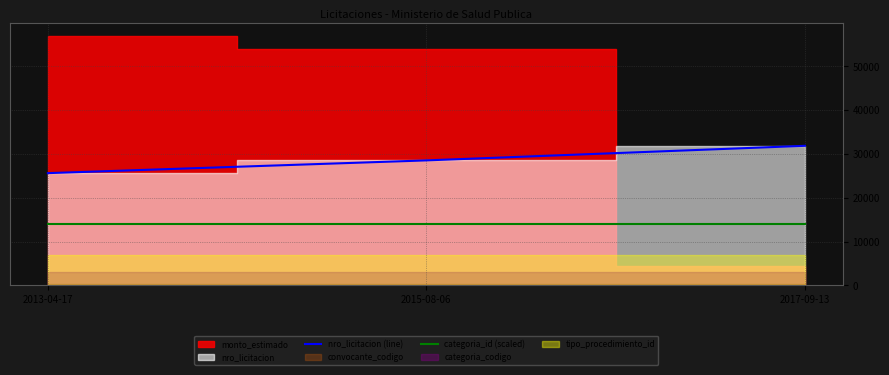

Reading left to right, list all the values displayed in this chart.

nro_licitacion (line): 25609.0	28516.1	31843.6
categoria_id (scaled): 14000.0	14000.0	14000.0